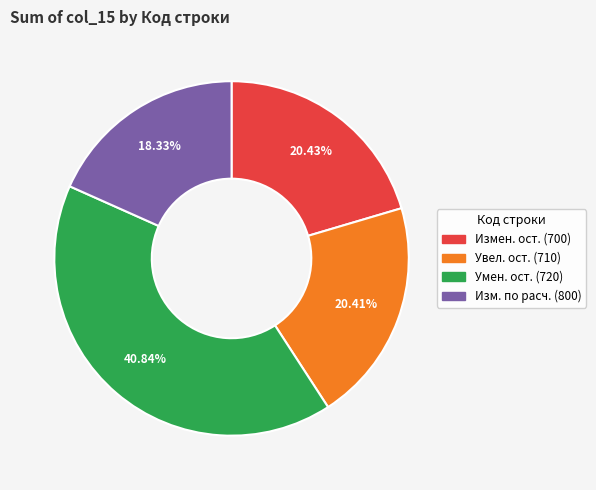

Count the number of slices in the pie.

4